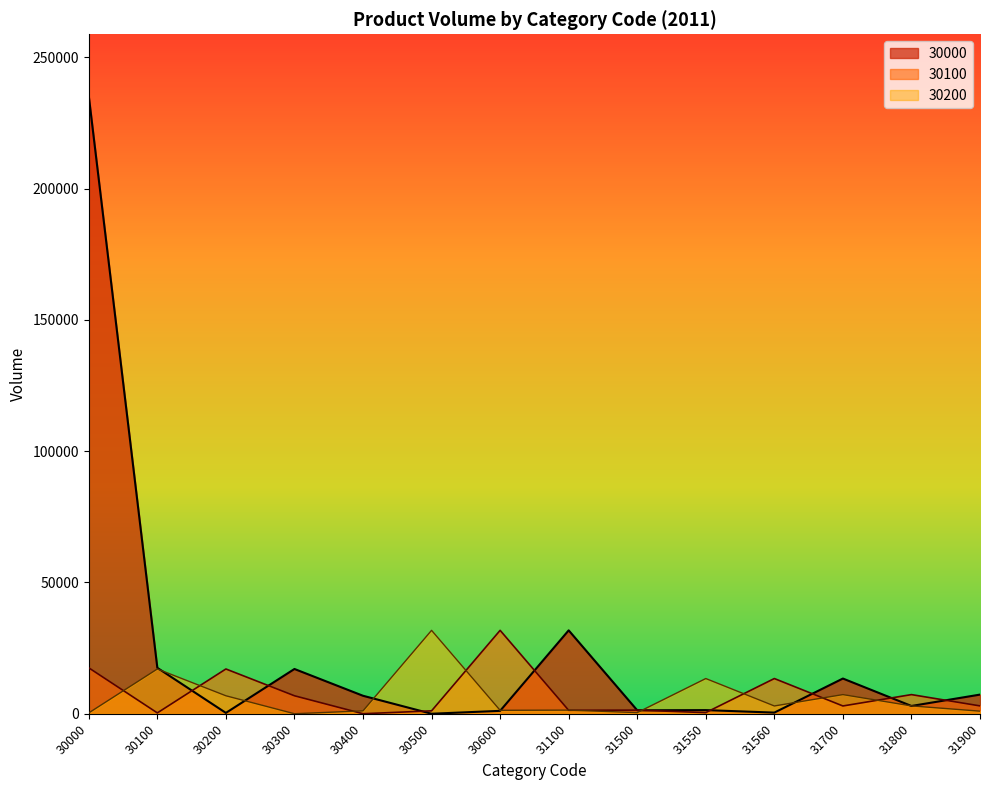

Reading left to right, what are all the values shown in this chart?

30000: 235208	17491	335	17060	6860	16	1117	31770	1327	1396	447	13420	2976	7304
30100: 17491	335	17060	6860	16	1117	31770	1327	1396	447	13420	2976	7304	3000
30200: 335	17060	6860	16	1117	31770	1327	1396	447	13420	2976	7304	3000	1000